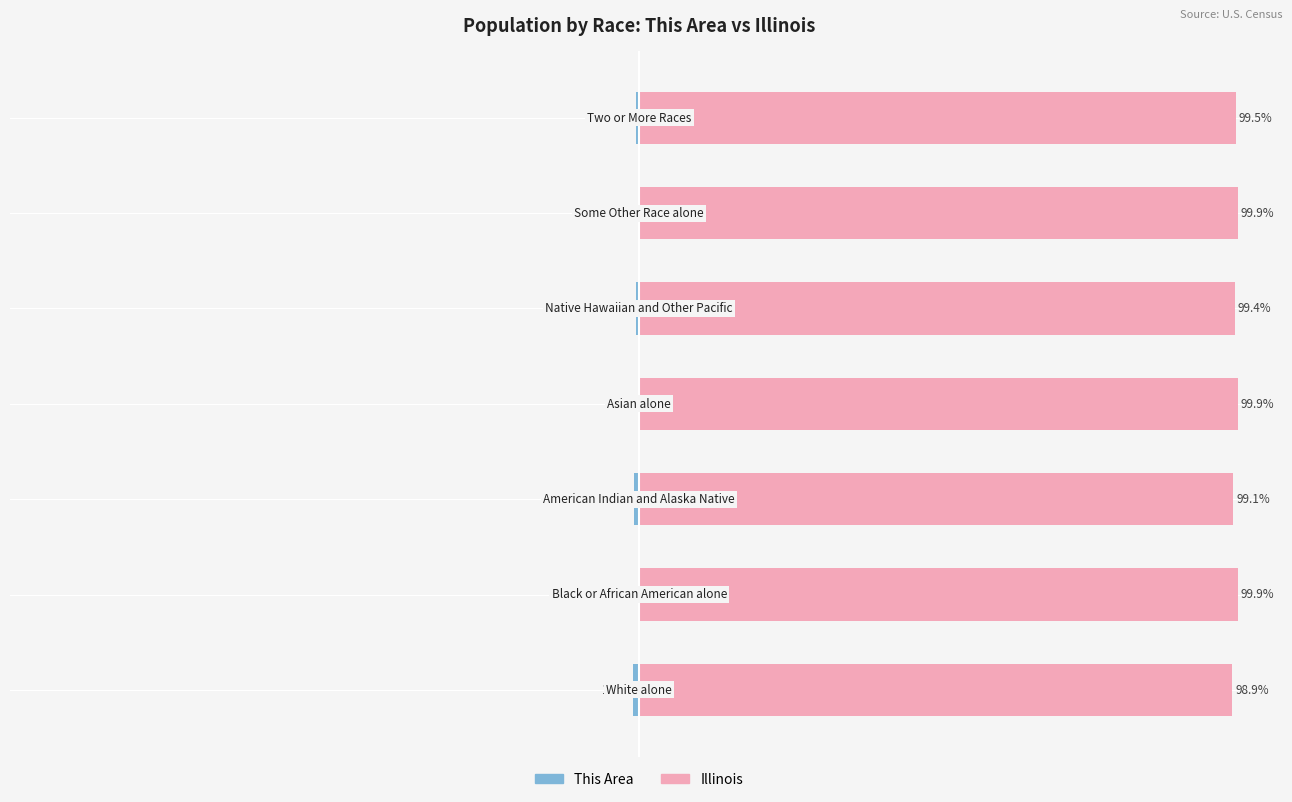

At how many categories does at least one series exceed 40?

7